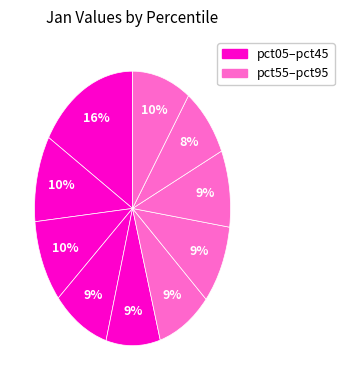

Count the number of slices in the pie.

10